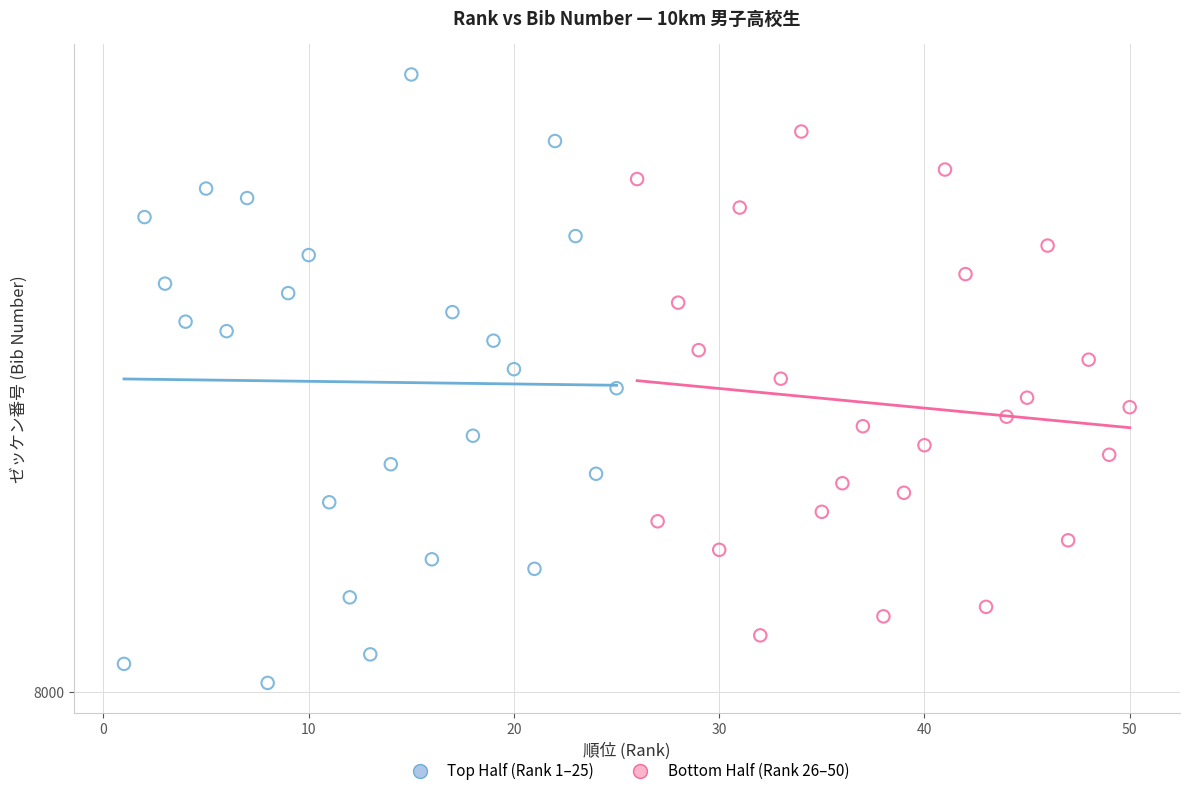

What are all the series names shown in the legend?

Top Half (Rank 1–25), Bottom Half (Rank 26–50)